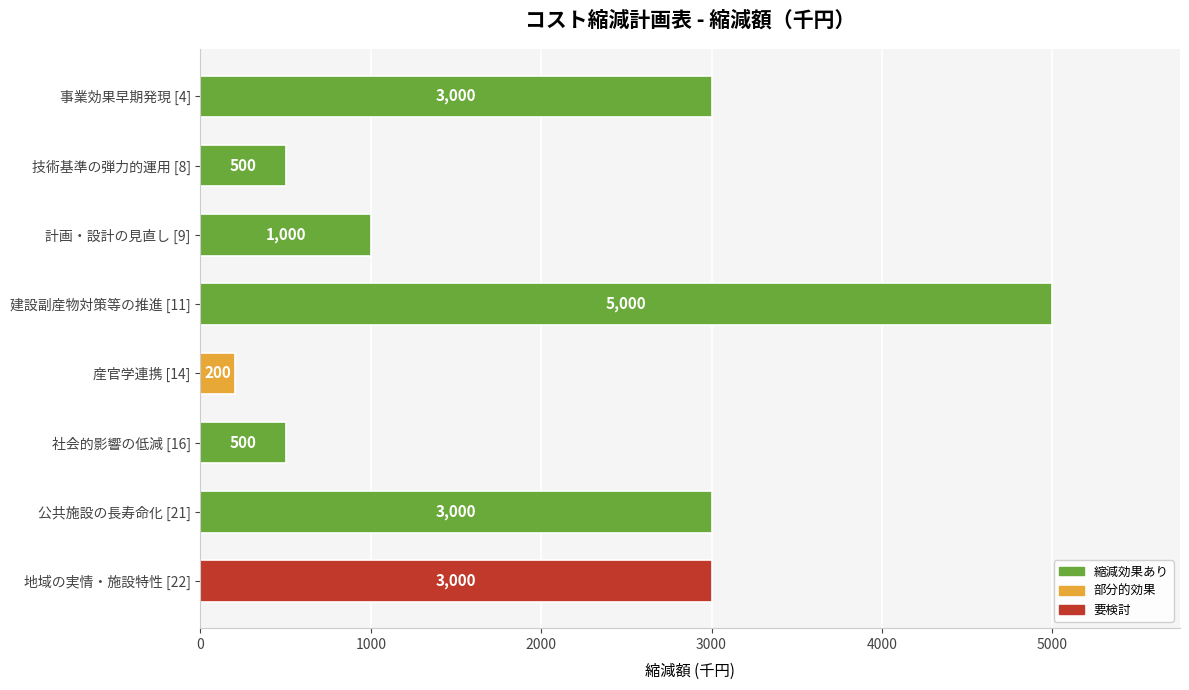

How many values are below 3000?

4